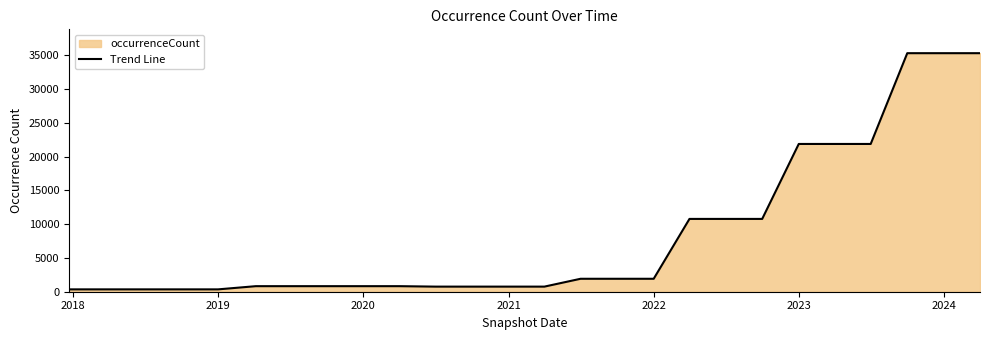

True or false: the data has more than 0 interior local peaks.

False